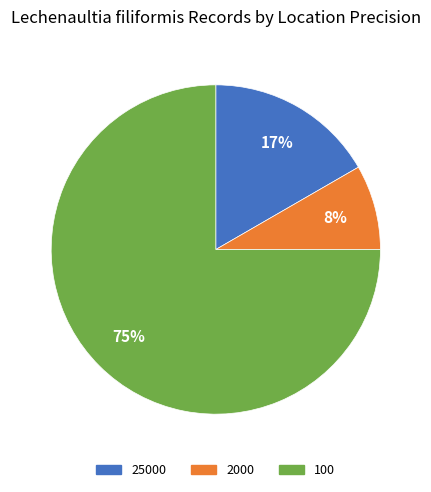

To the nearest percent, what is the average slice percentage?

33%